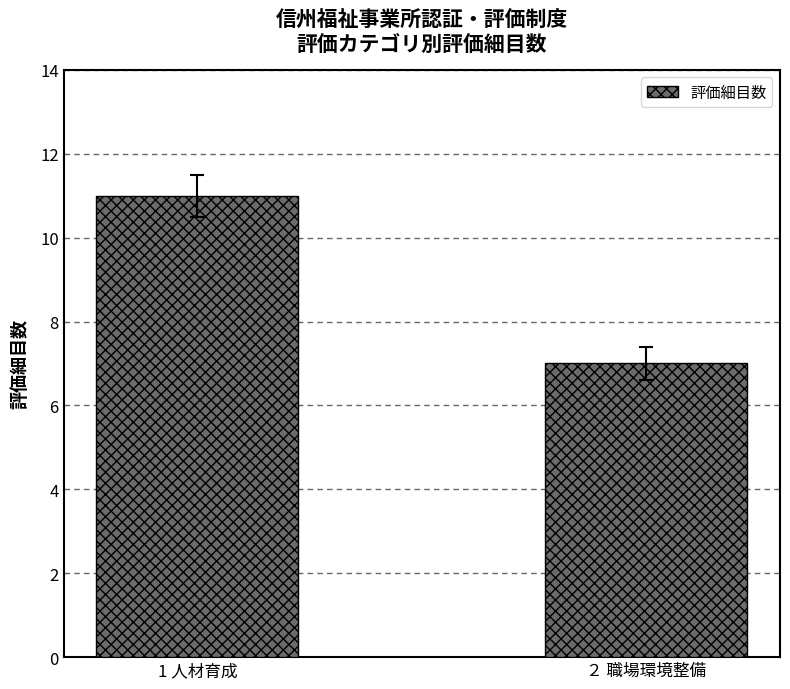

Which label corresponds to the smallest value in the chart?

２ 職場環境整備